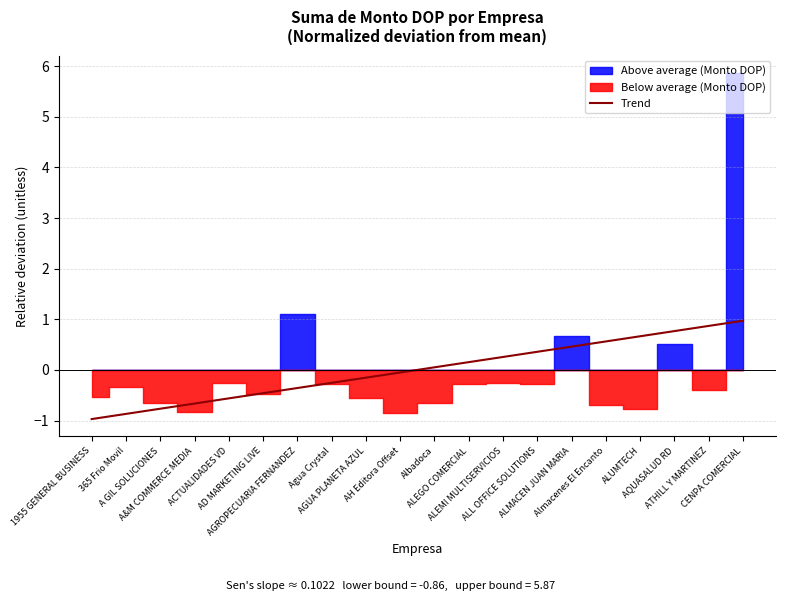

What is the highest value of the Trend series?

1.0